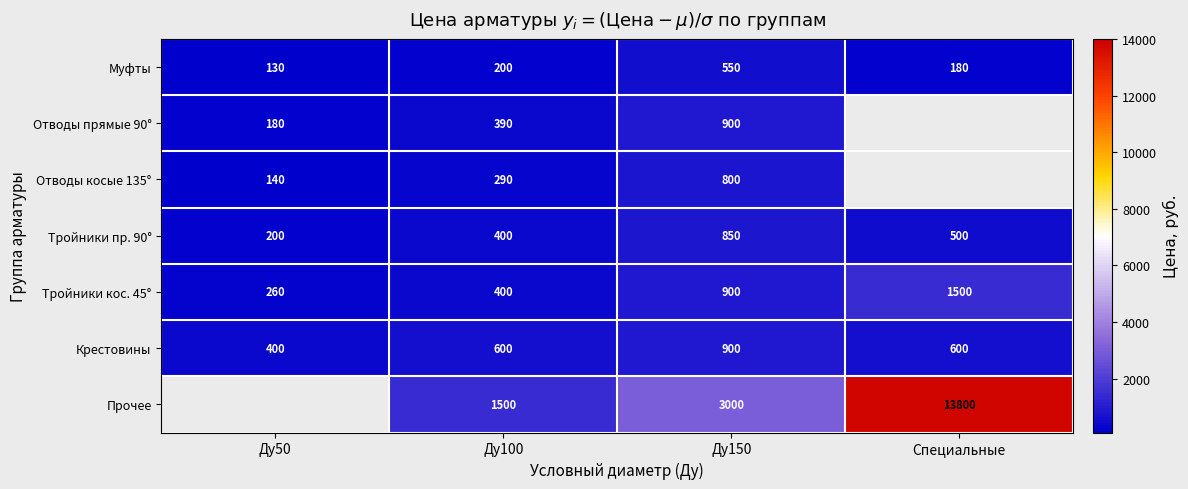

How many categories are shown in the chart?

4